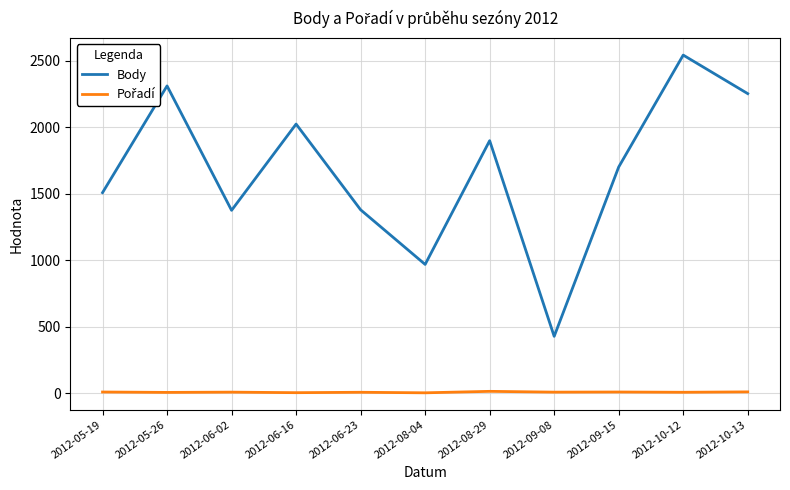

Between 2012-05-19 and 2012-06-02, which series saw the biggest shift?

Body